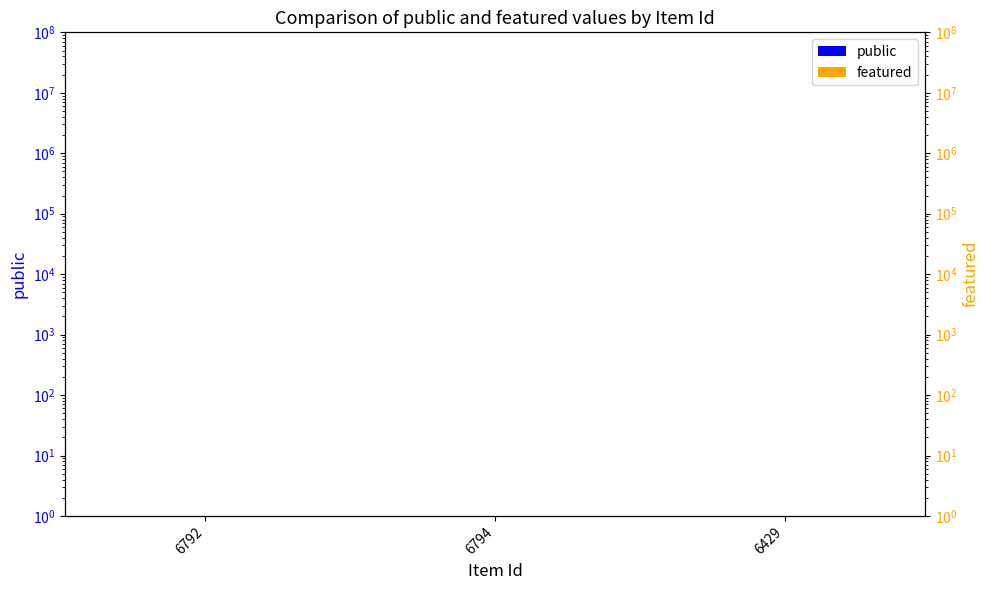

What is the greatest value displayed?

1